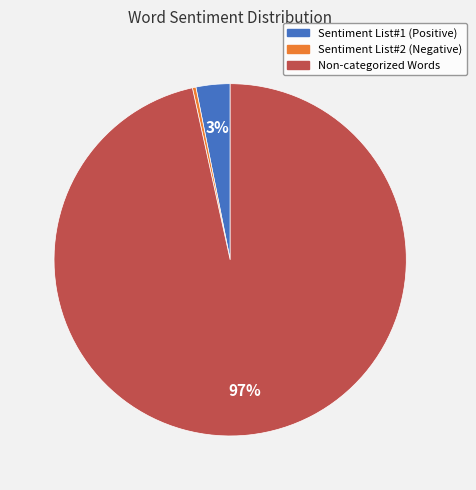

What percentage is the Non-categorized Words slice, to the nearest percent?

97%